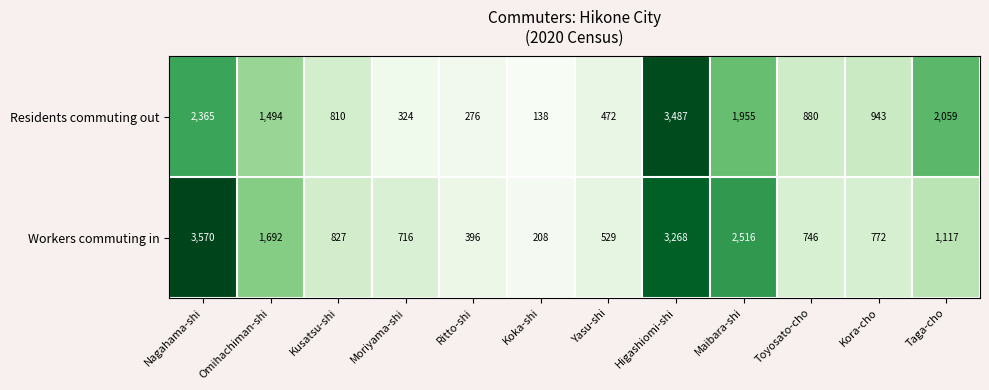

Between Nagahama-shi and Ritto-shi, which series saw the biggest shift?

Workers commuting in